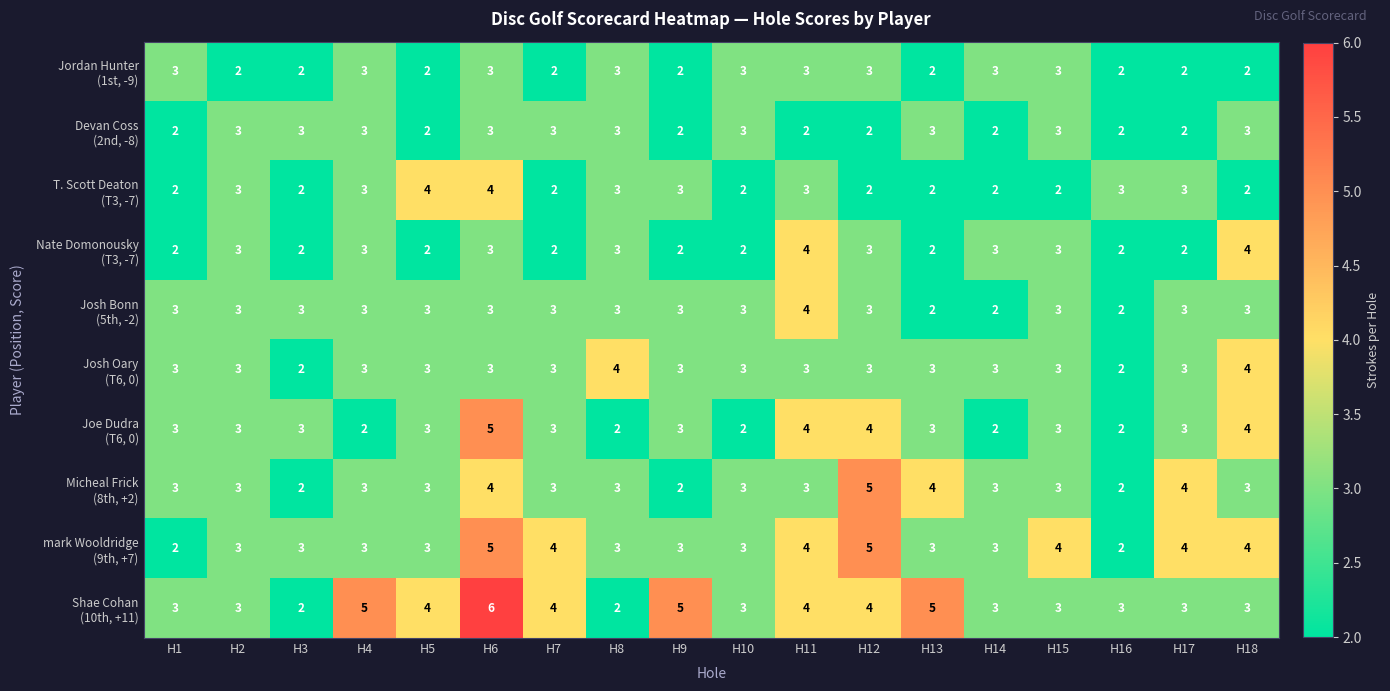

At which category is the sum across all series the highest?

H6